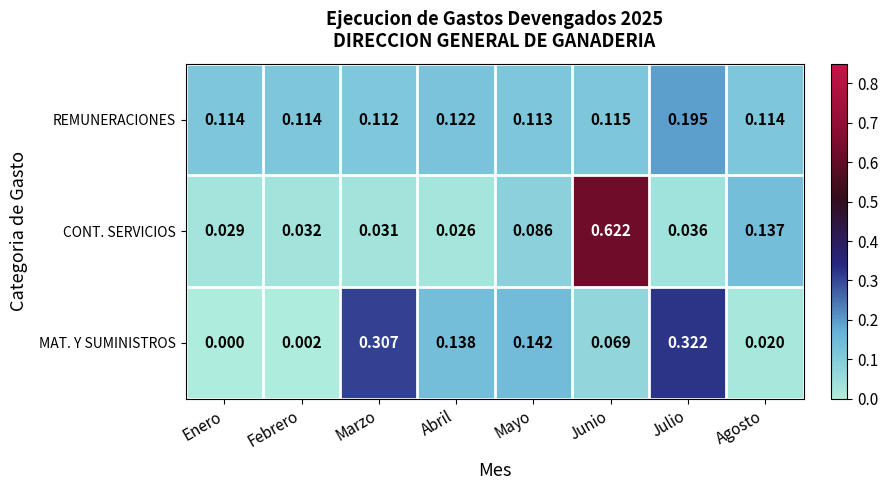

At how many categories does at least one series exceed 0?

8